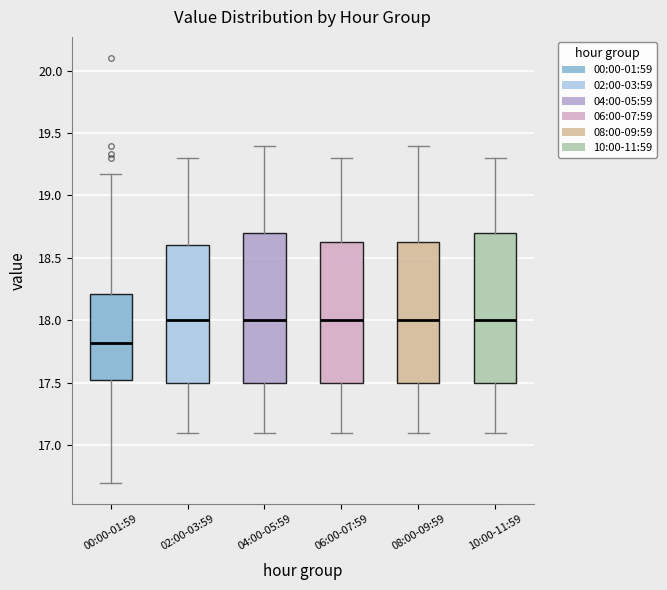

Reading left to right, read every box against the y-axis: the position of its median line, the range the box covers, and the ends of its whiskers. The values are not printed on the chart, so give them approximately, as read against the axis.

00:00-01:59: median 17.80, box 17.50 to 18.20, whiskers 16.70 to 19.15
02:00-03:59: median 18.00, box 17.50 to 18.60, whiskers 17.10 to 19.30
04:00-05:59: median 18.00, box 17.50 to 18.70, whiskers 17.10 to 19.40
06:00-07:59: median 18.00, box 17.50 to 18.65, whiskers 17.10 to 19.30
08:00-09:59: median 18.00, box 17.50 to 18.65, whiskers 17.10 to 19.40
10:00-11:59: median 18.00, box 17.50 to 18.70, whiskers 17.10 to 19.30